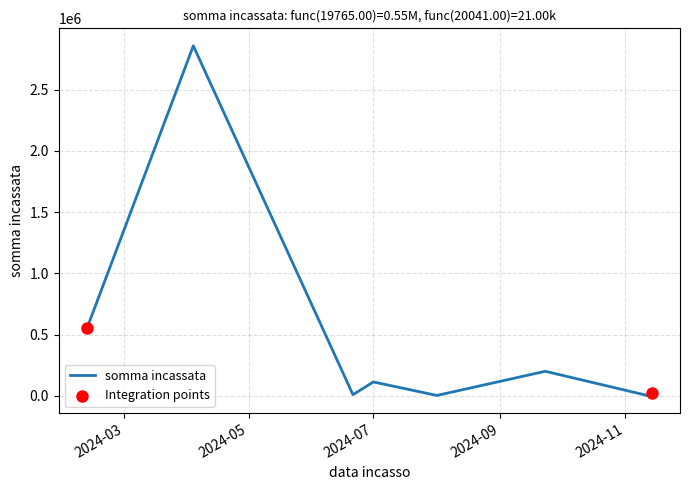

What is the greatest value displayed?

2856597.0